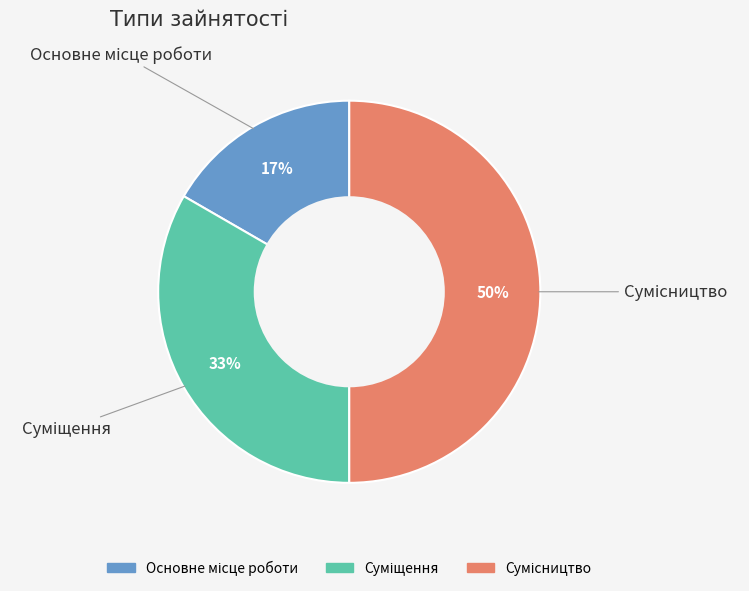

To the nearest percent, what is the average slice percentage?

33%